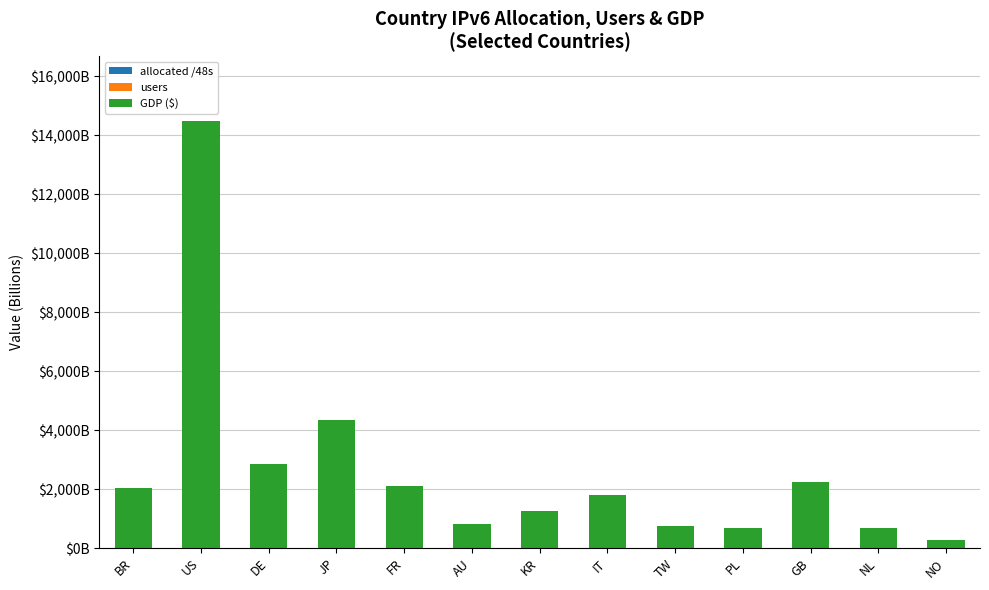

Does the chart contain stacked bars?

Yes